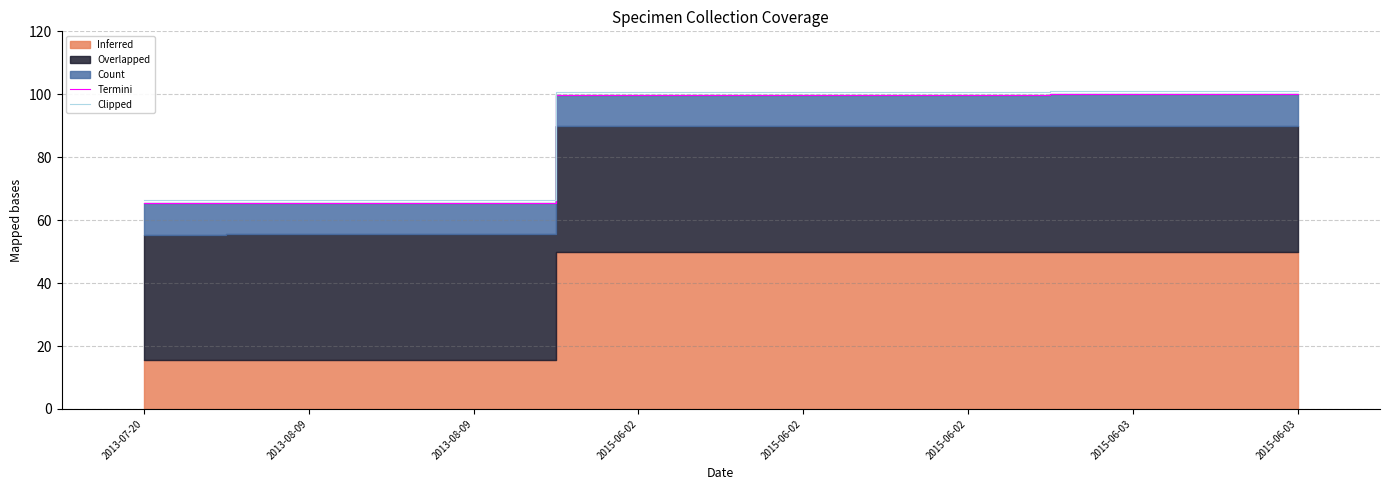

At which category is the sum across all series the highest?

2015-06-03